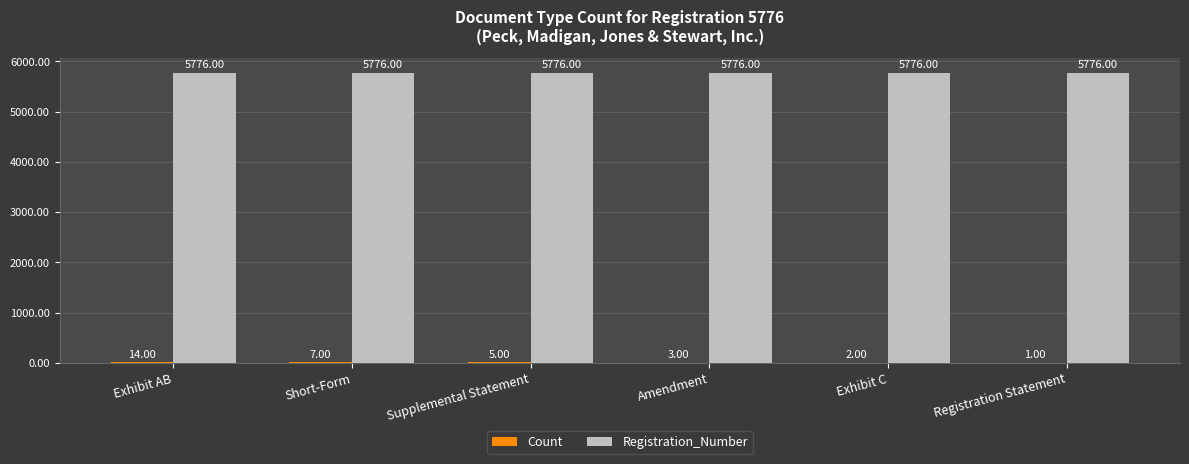

At which category is the sum across all series the highest?

Exhibit AB